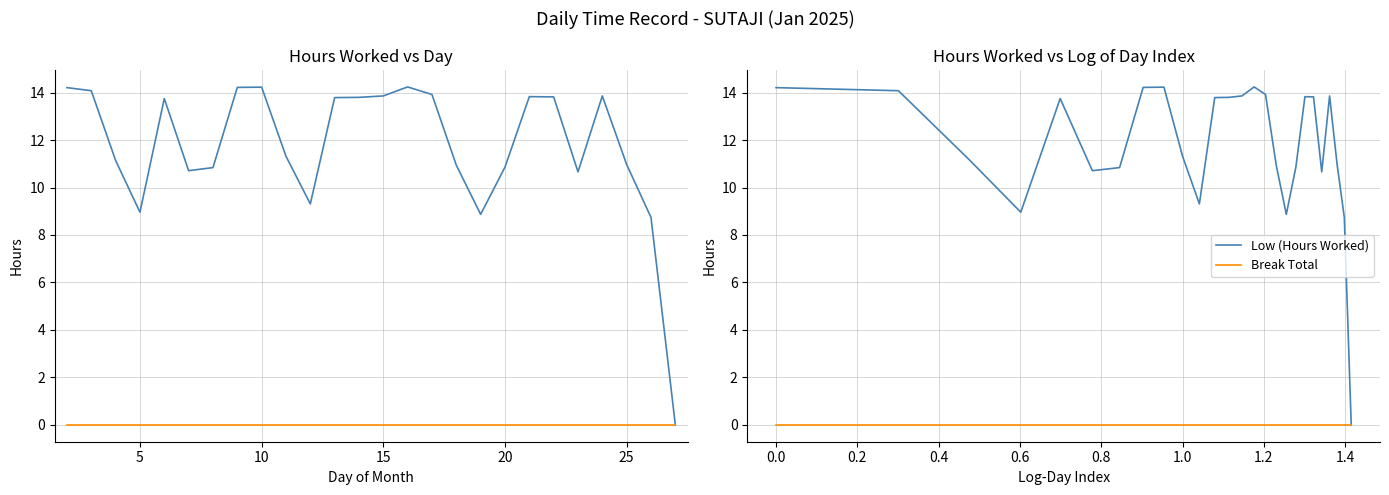

How many positive values does the Low (Hours Worked) series have?

25